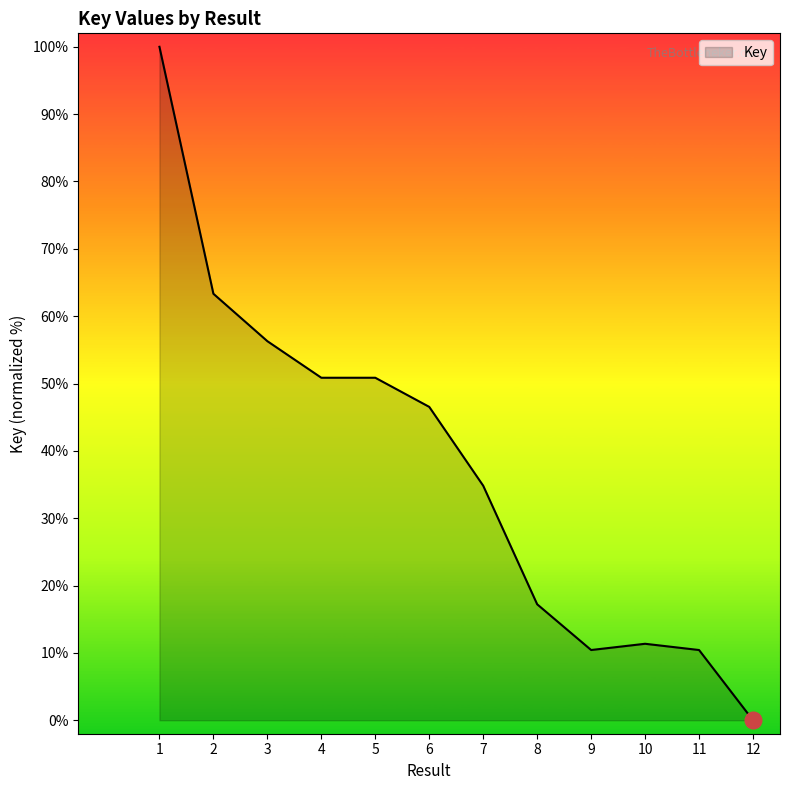

Reading left to right, what are all the values shown in this chart?

1=100.0	2=63.3	3=56.3	4=50.9	5=50.9	6=46.5	7=34.8	8=17.2	9=10.4	10=11.4	11=10.4	12=0.0